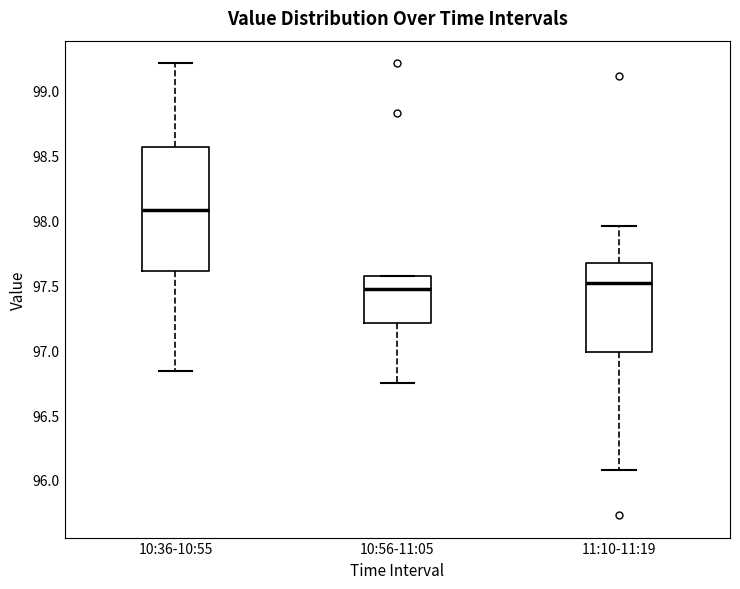

Comparing the boxes themselves (not the whiskers), which one is the tallest?

10:36-10:55